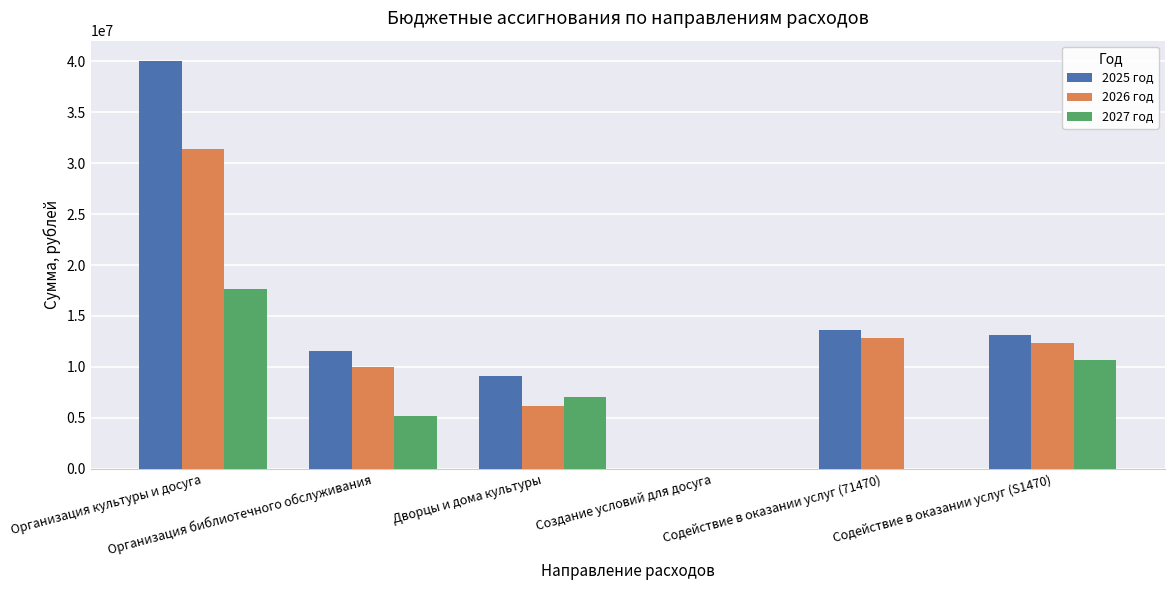

What is the maximum value shown in the chart?

40013473.3